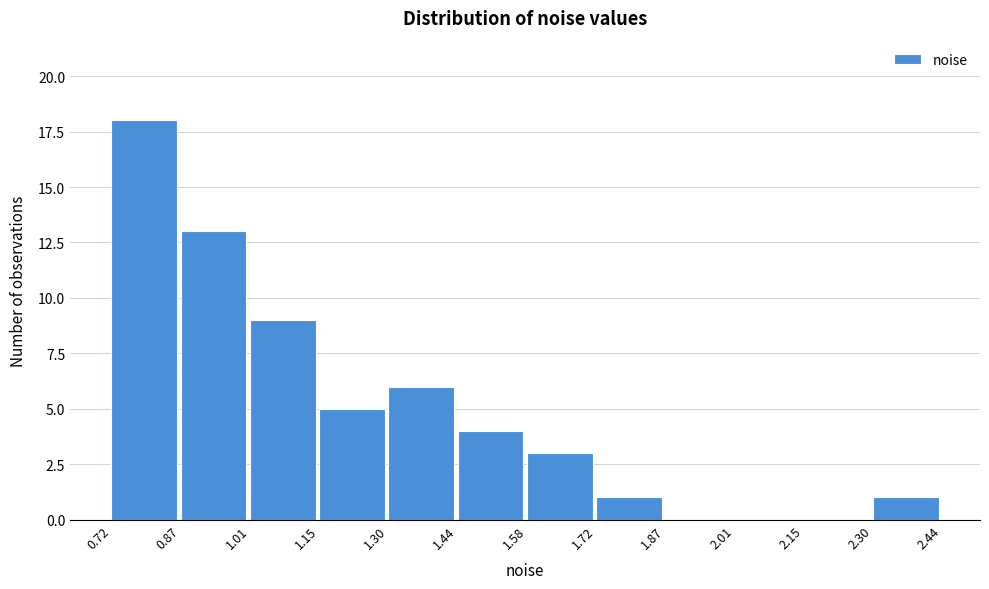

Reading left to right, transcribe this chart: for each bar, give the range it covers on the x-axis and its height. The values are not printed on the chart, so give them approximately, as read against the axis.

0.72 to 0.87: 18
0.87 to 1.01: 13
1.01 to 1.15: 9
1.15 to 1.30: 5
1.30 to 1.44: 6
1.44 to 1.58: 4
1.58 to 1.72: 3
1.72 to 1.87: 1
1.87 to 2.01: 0
2.01 to 2.15: 0
2.15 to 2.30: 0
2.30 to 2.44: 1